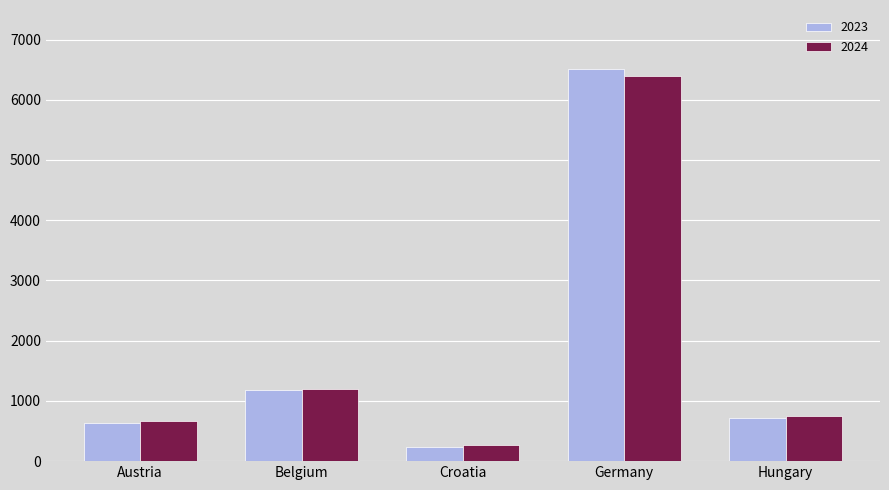

Is the value of 2023 at Hungary greater than the value of 2024 at Belgium?

No